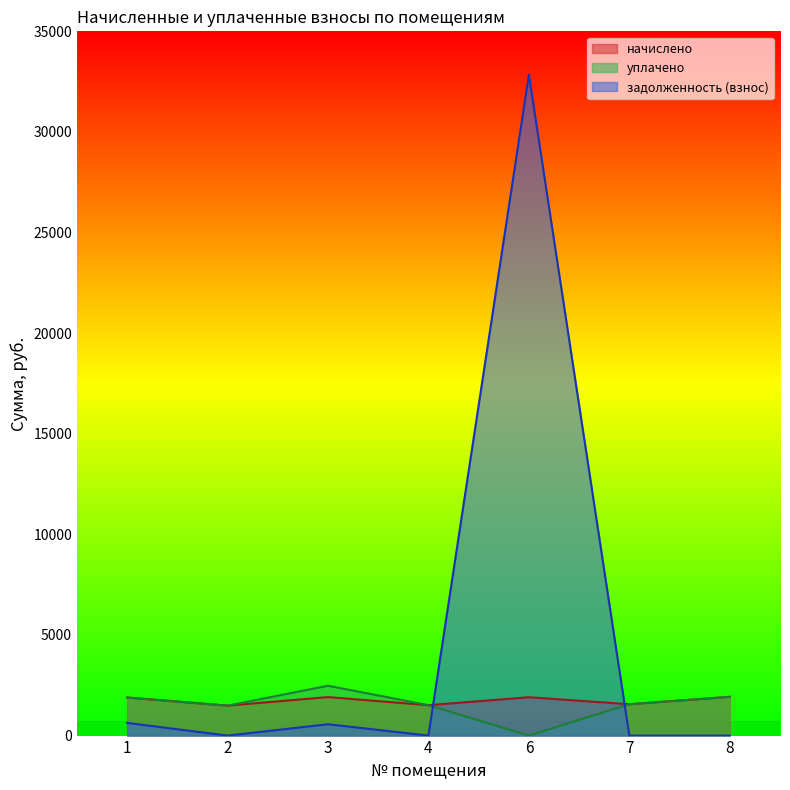

What is the sum of the уплачено values at 7 and 2?

3046.4